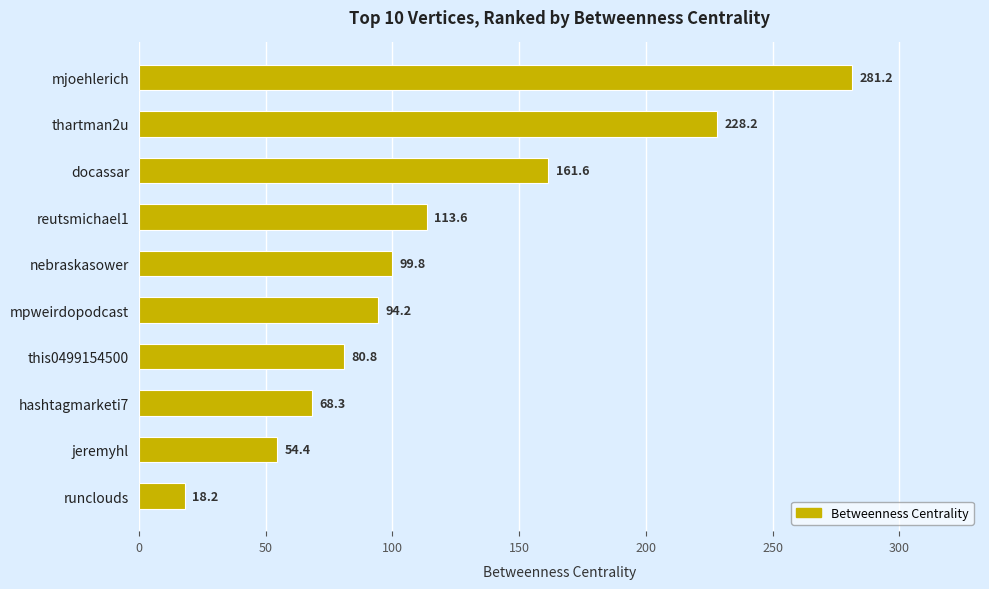

The value at jeremyhl is 76.1. True or false?

False